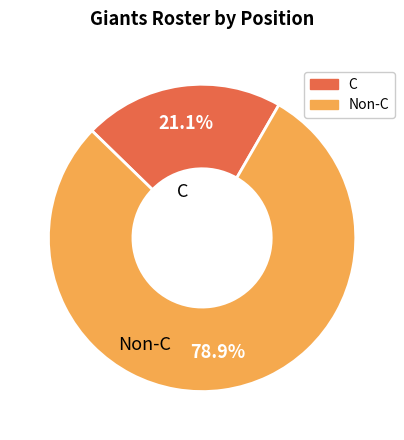

Does any single category account for the majority?

Yes